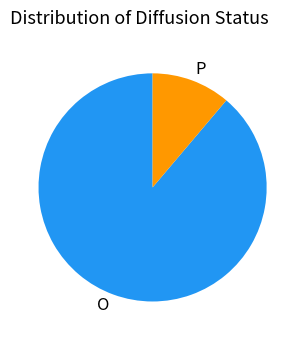

The O slice represents 89% of the pie. True or false?

True